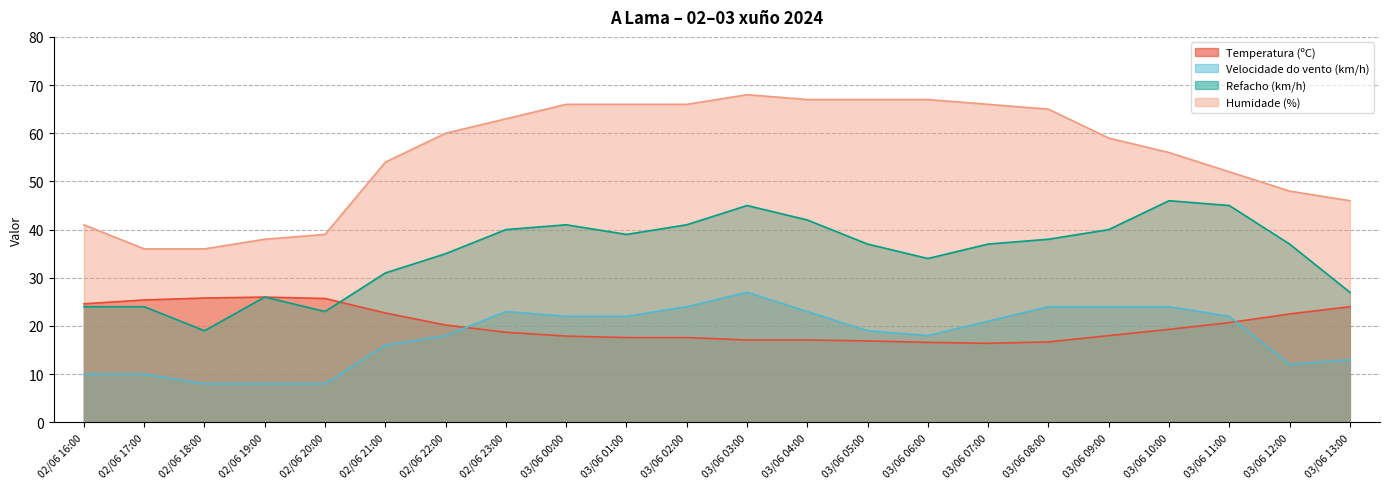

Where does the Refacho (km/h) series first go above 37?

02/06 23:00